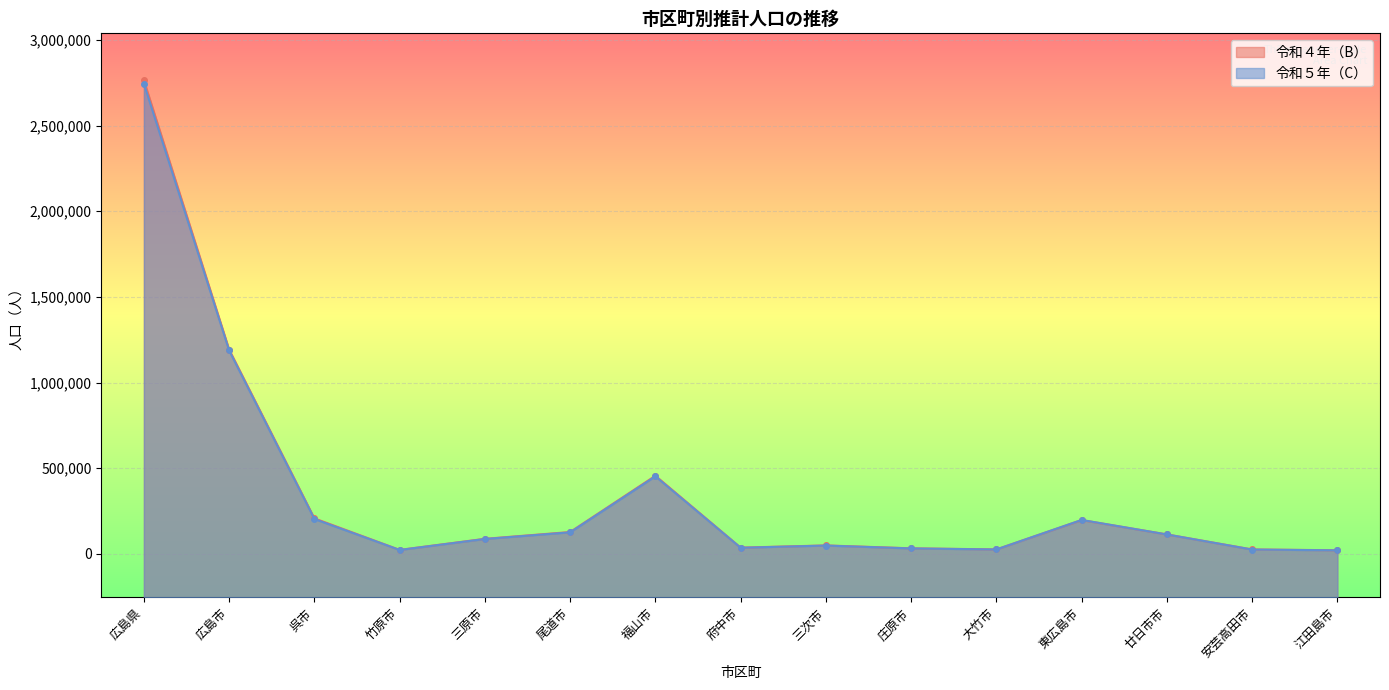

Between which two adjacent categories do 令和４年（B） and 令和５年（C） first intersect?

大竹市 and 東広島市